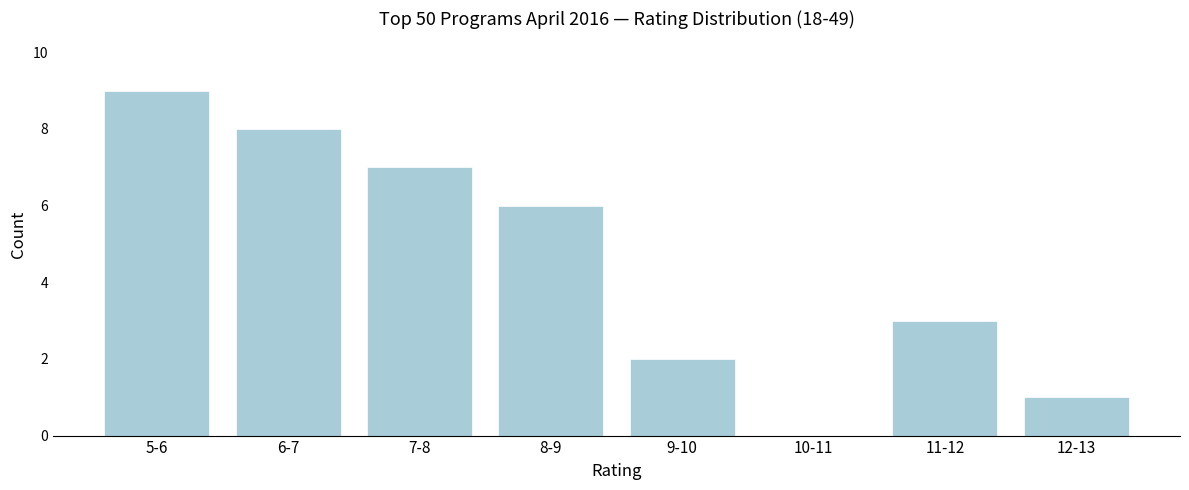

Reading right to left, what are all the values shown in this chart?

12-13=1	11-12=3	10-11=0	9-10=2	8-9=6	7-8=7	6-7=8	5-6=9